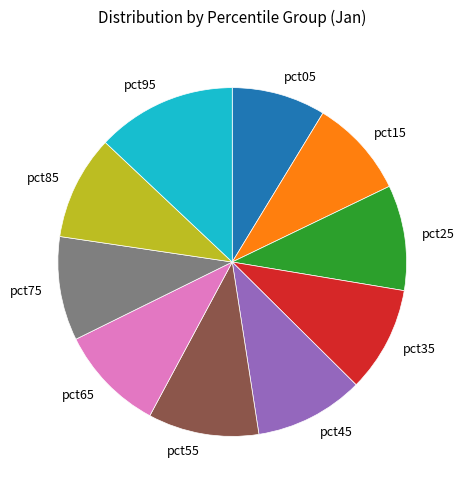

Is pct45 the majority of the pie?

No